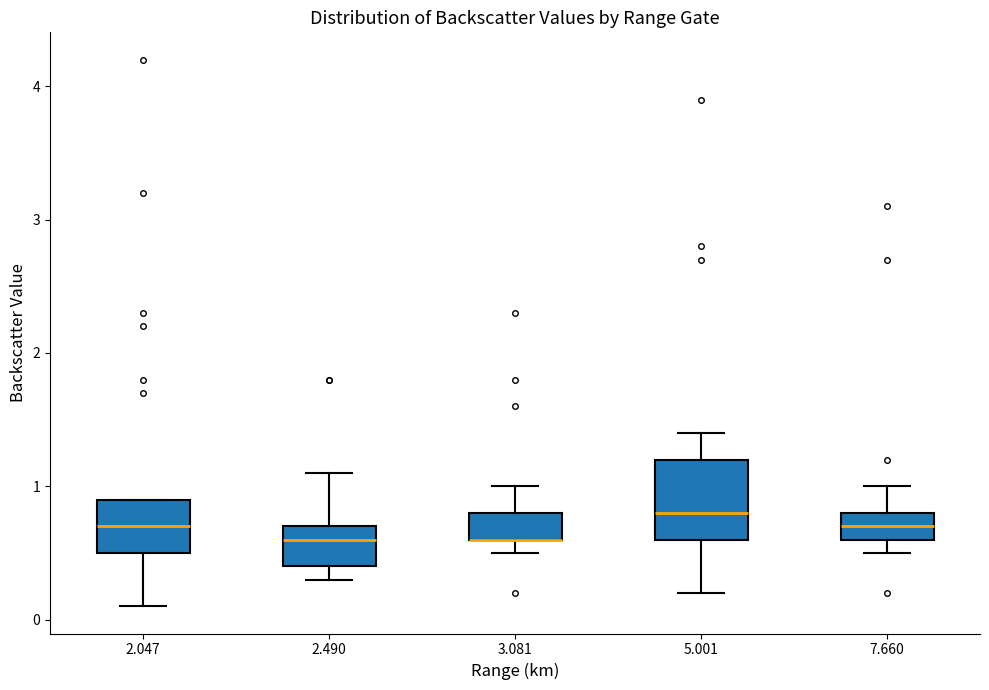

Where is the lower edge of the box at x = 2.047 on the y-axis? The values are not printed on the chart, so give them approximately, as read against the axis.

0.5